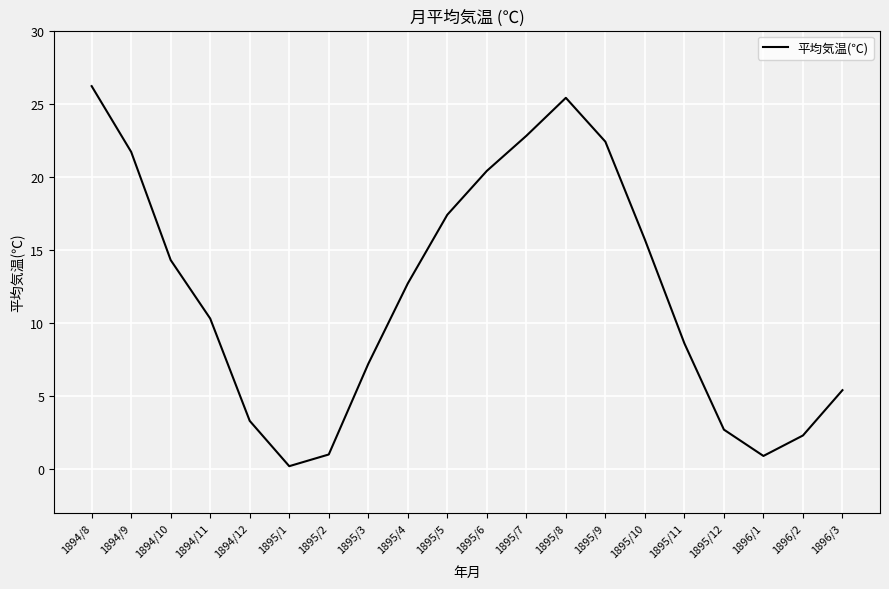

Is this an area chart (filled region under the line)?

No